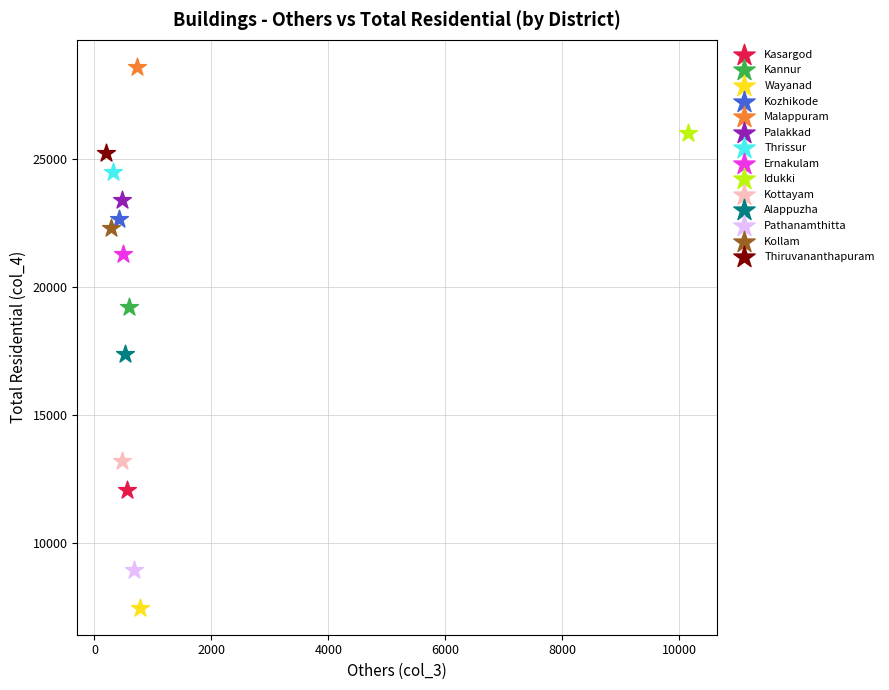

What are all the series names shown in the legend?

Kasargod, Kannur, Wayanad, Kozhikode, Malappuram, Palakkad, Thrissur, Ernakulam, Idukki, Kottayam, Alappuzha, Pathanamthitta, Kollam, Thiruvananthapuram